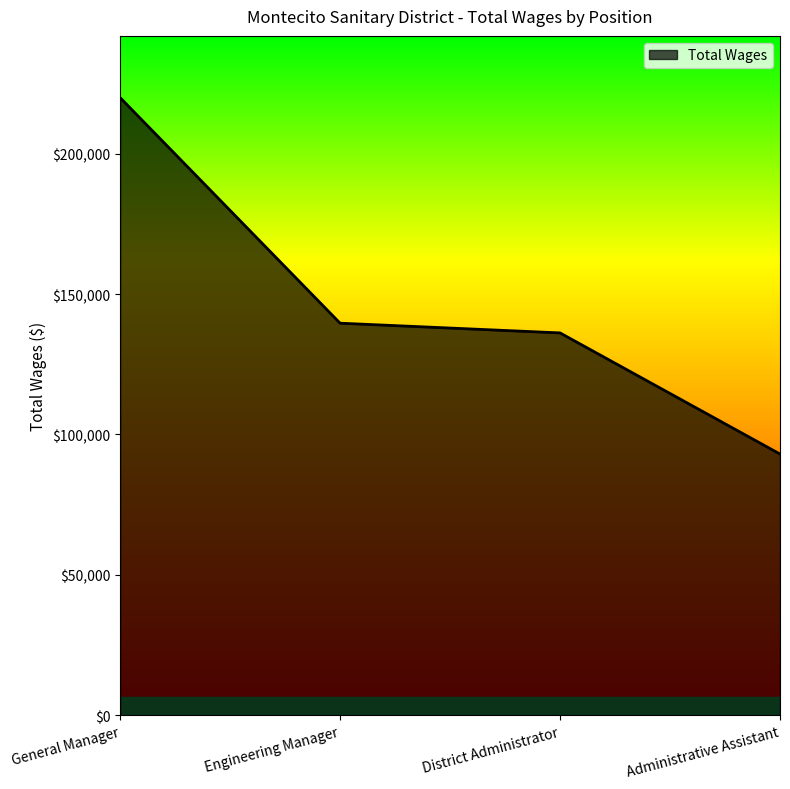

Is it true that the value at Engineering Manager is 139650?

True